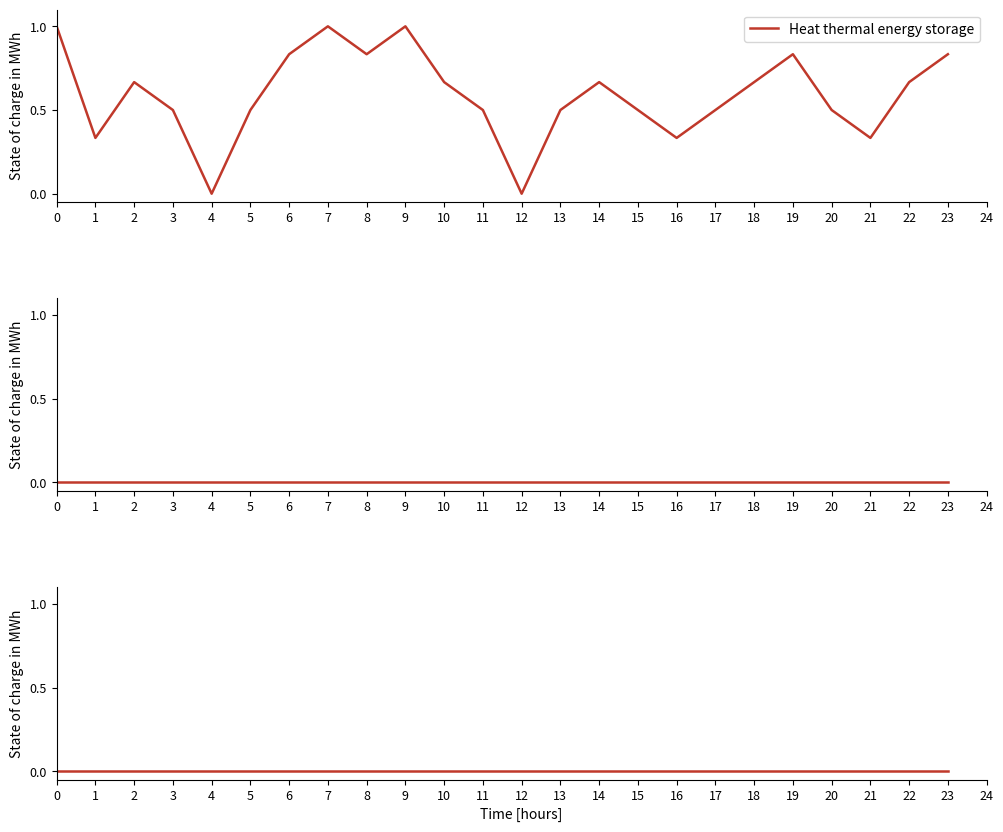

Which label corresponds to the smallest value in the chart?

4